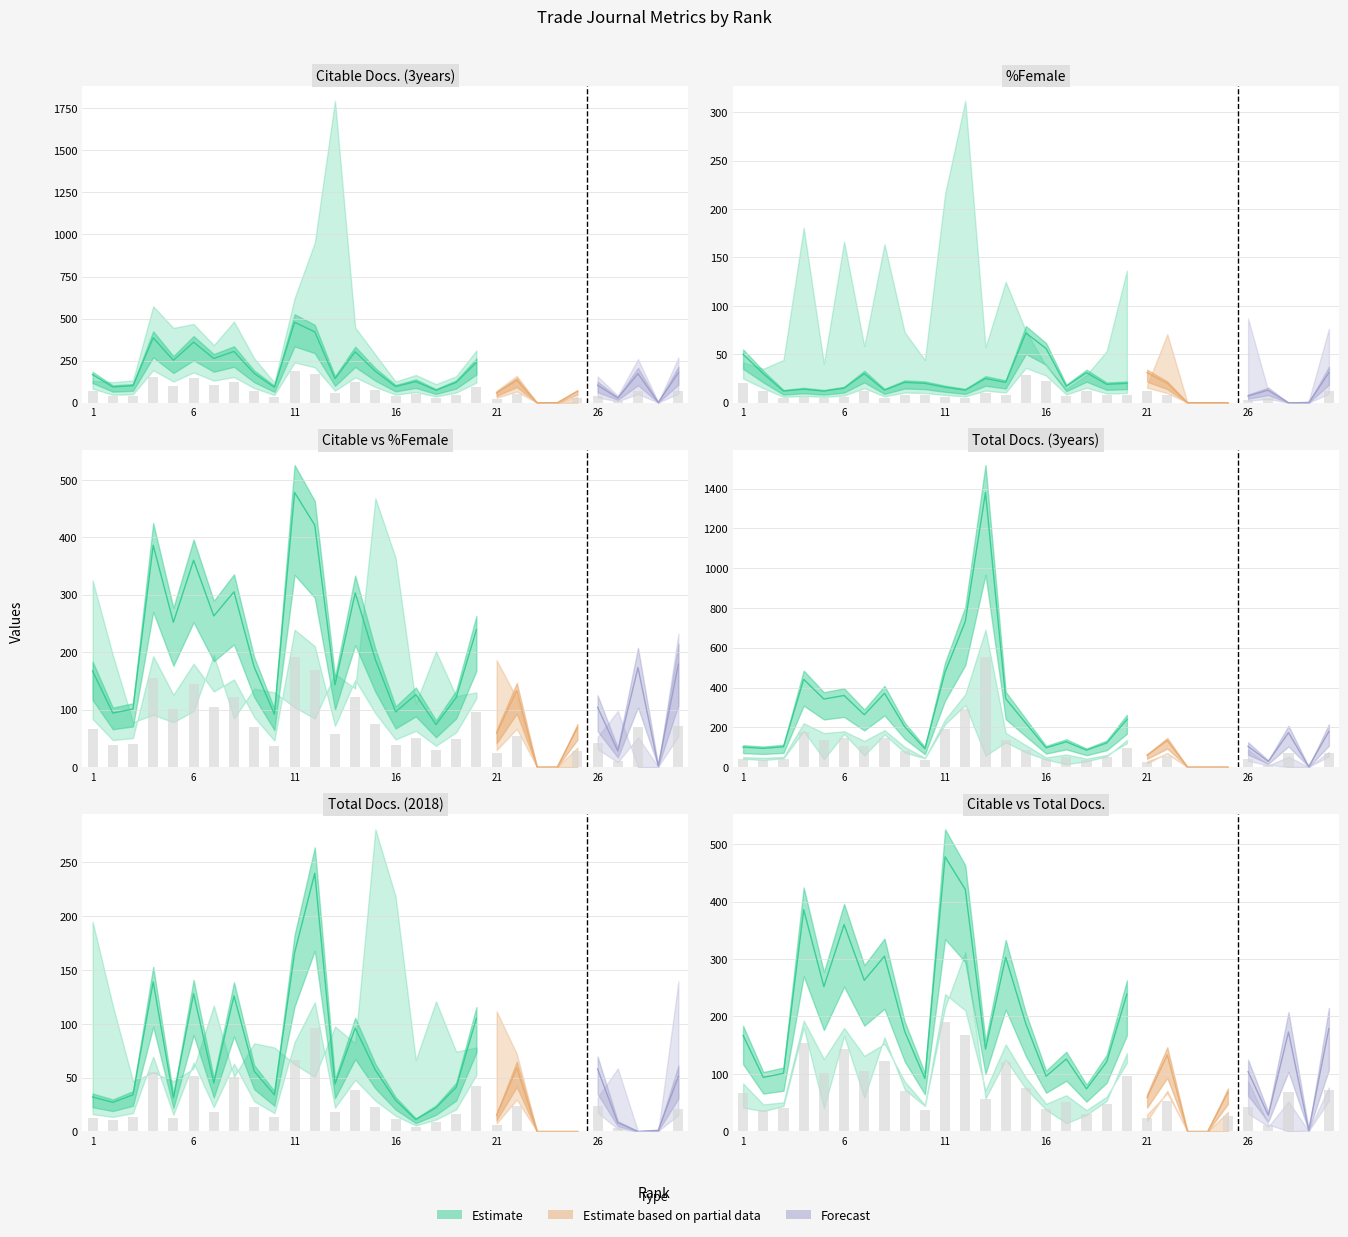

How many values in the %Female series are below 7?

15